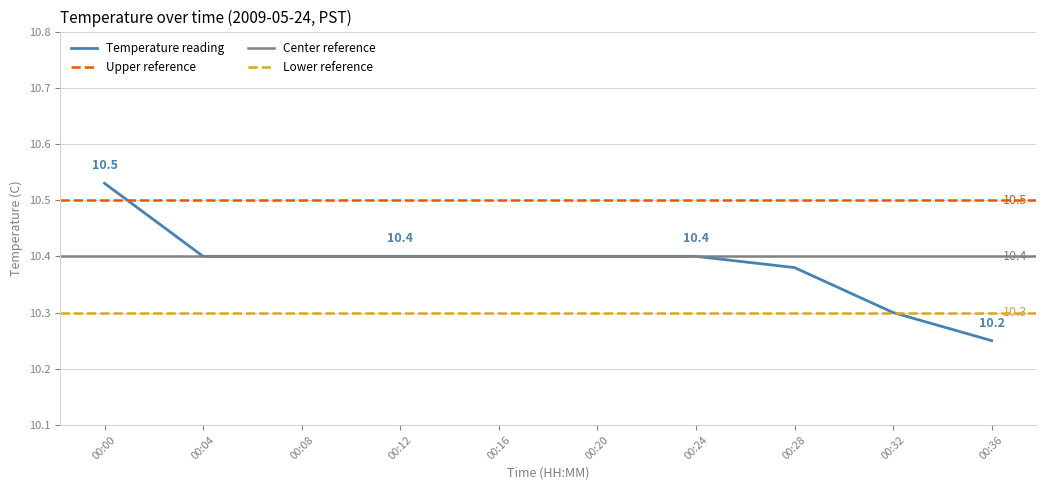

The value of Temperature reading at 00:04 is 10.4. True or false?

True